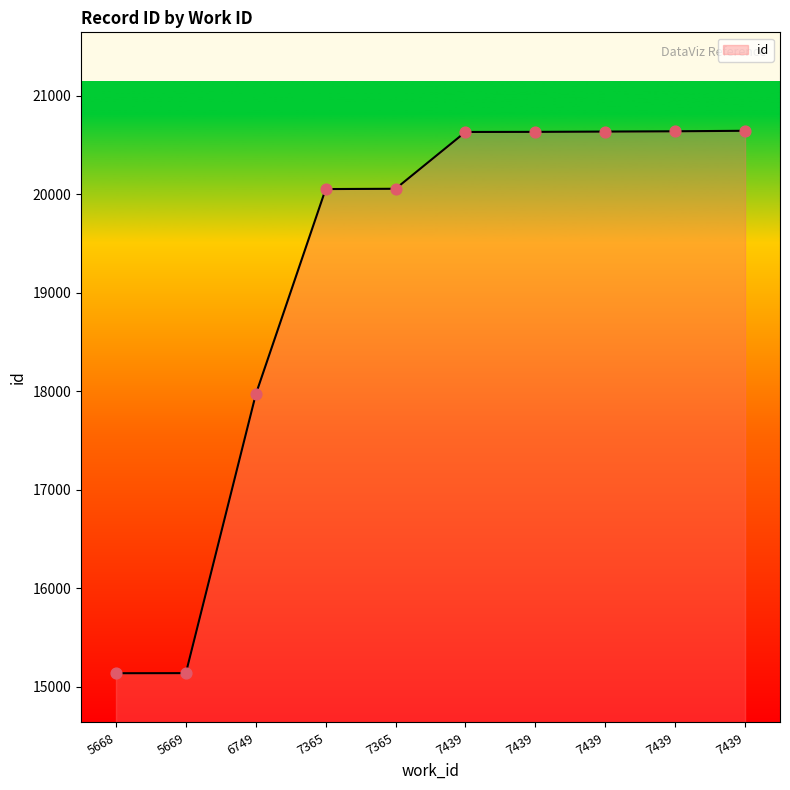

What is the ratio of the value at 7439 to the value at 7439?

1.0